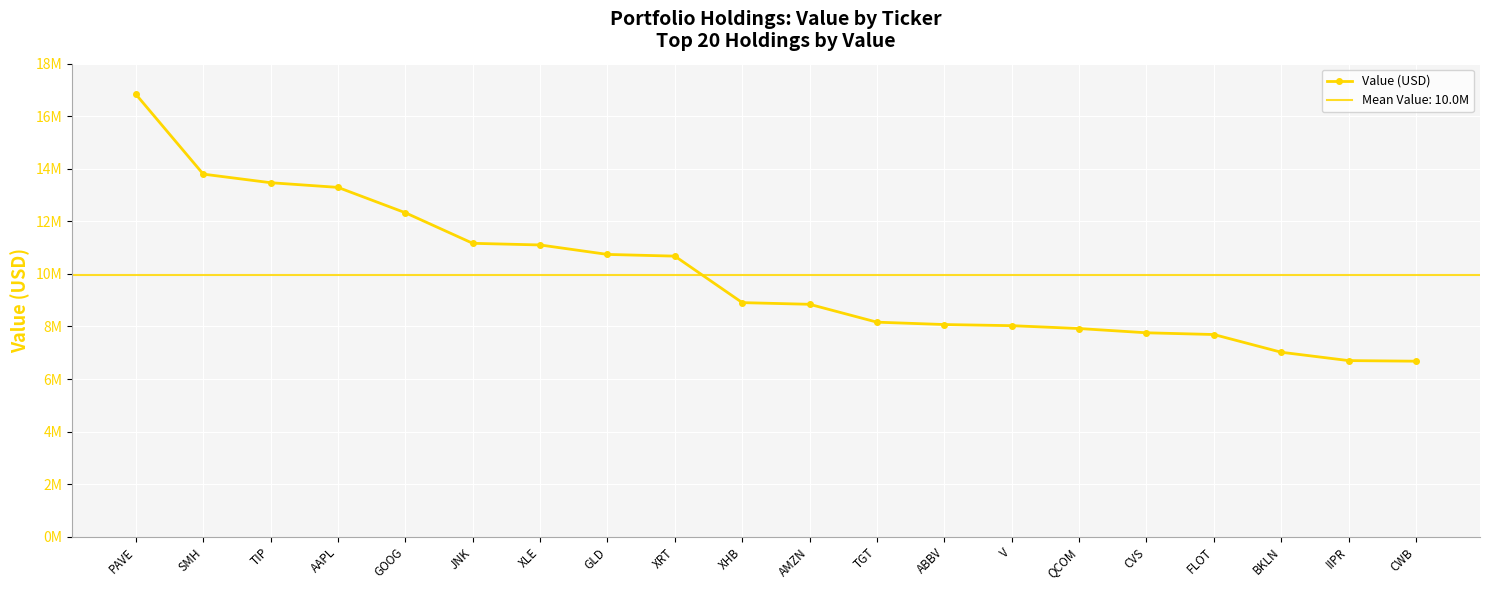

What is the sum of the values at BKLN and IIPR?

13720000